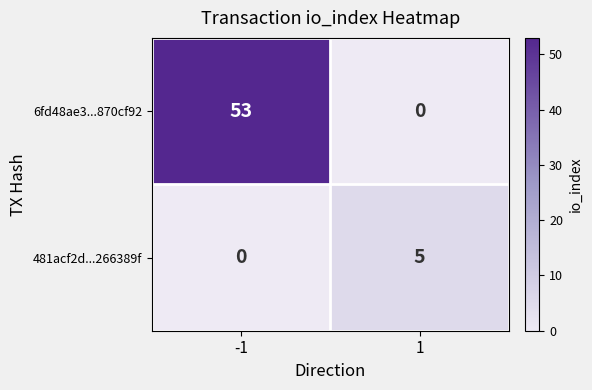

What is the difference between the maximum and minimum values in the 481acf2d...266389f series?

5